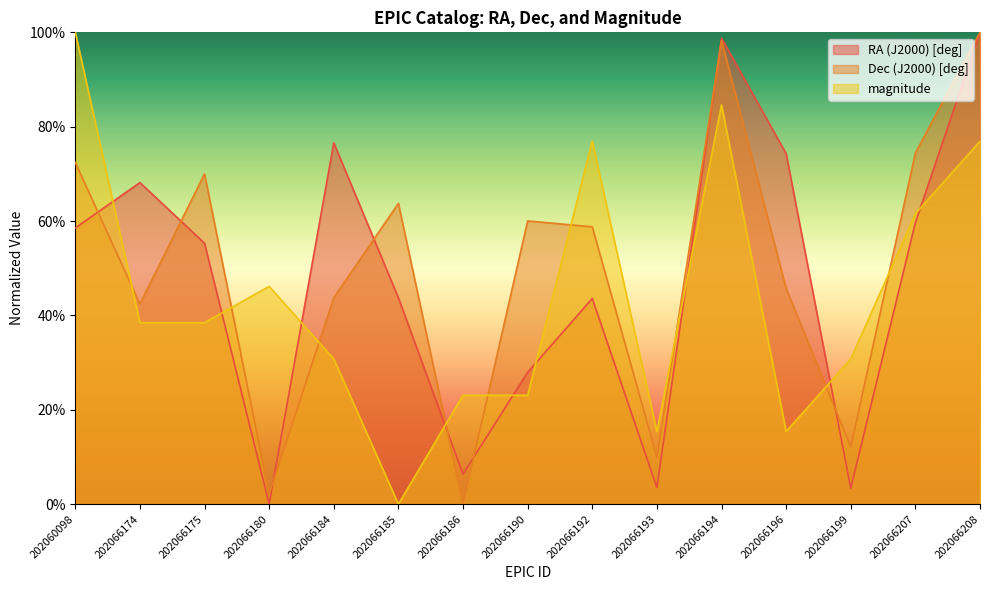

Rank the series at 202066193 from lowest to highest value.

RA (J2000) [deg], Dec (J2000) [deg], magnitude